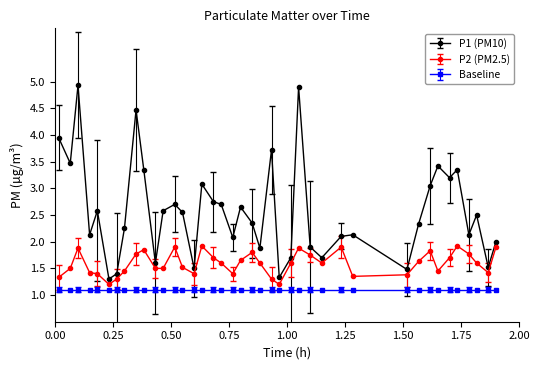

What is the greatest value displayed?

4.9